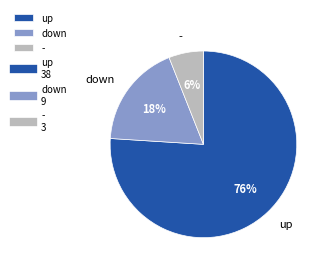

Which slice represents more than half of the pie?

up